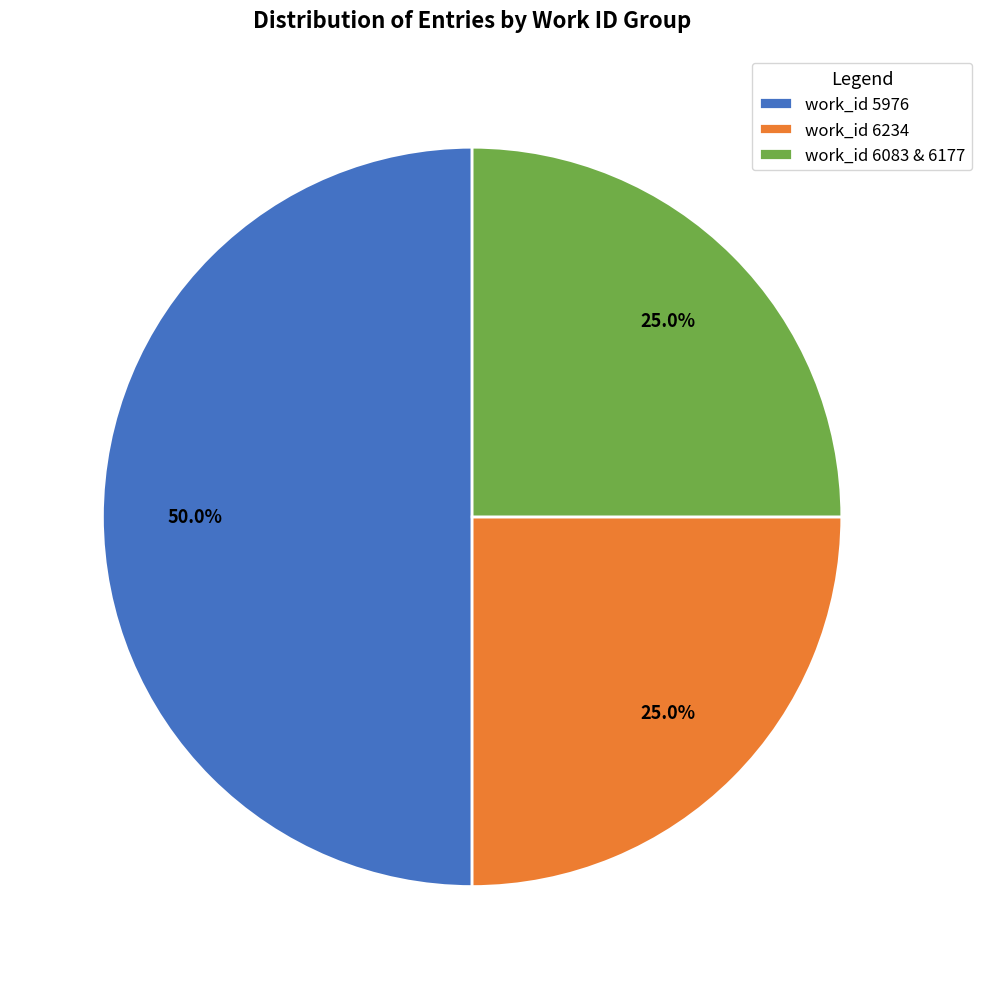

Which has a higher value, work_id 5976 or work_id 6083 & 6177?

work_id 5976